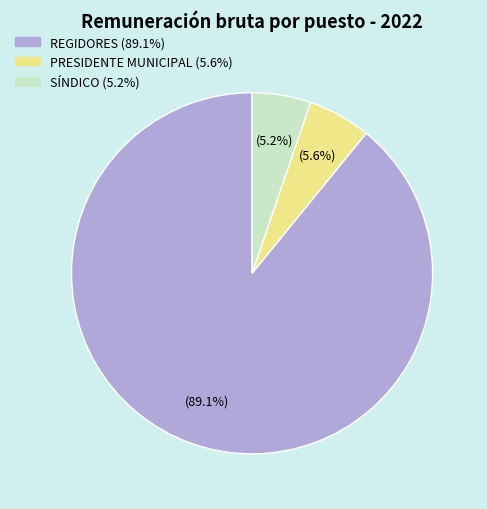

How many segments does this pie chart have?

3